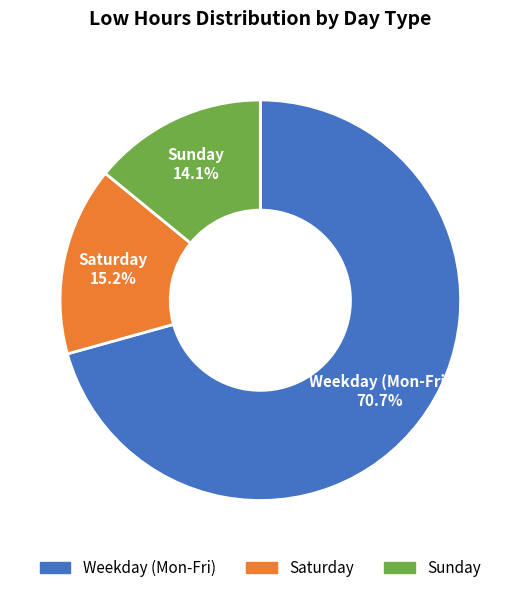

Is there any slice that represents more than half of the pie?

Yes